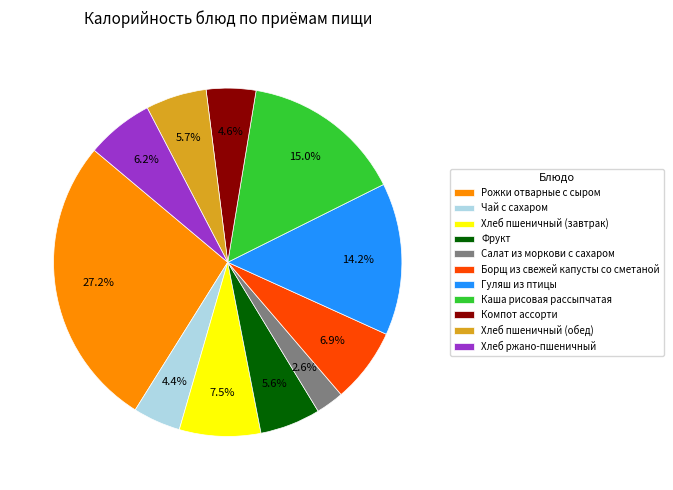

How many segments does this pie chart have?

11